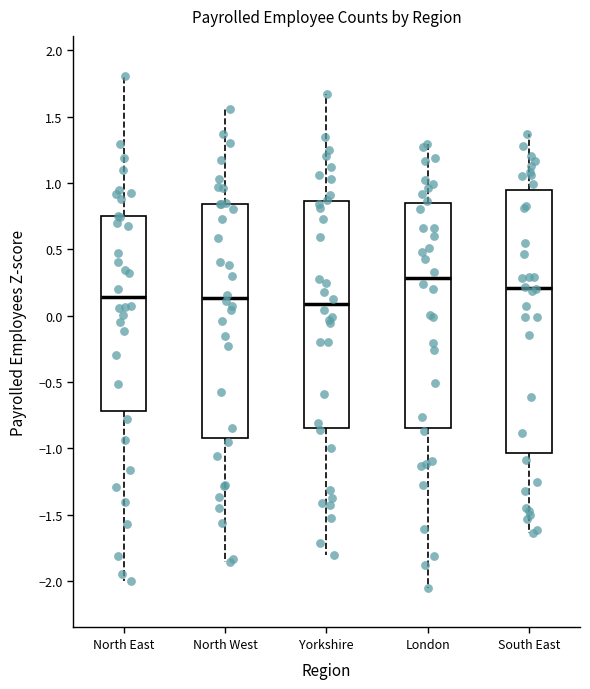

Which box's median line is the highest?

London